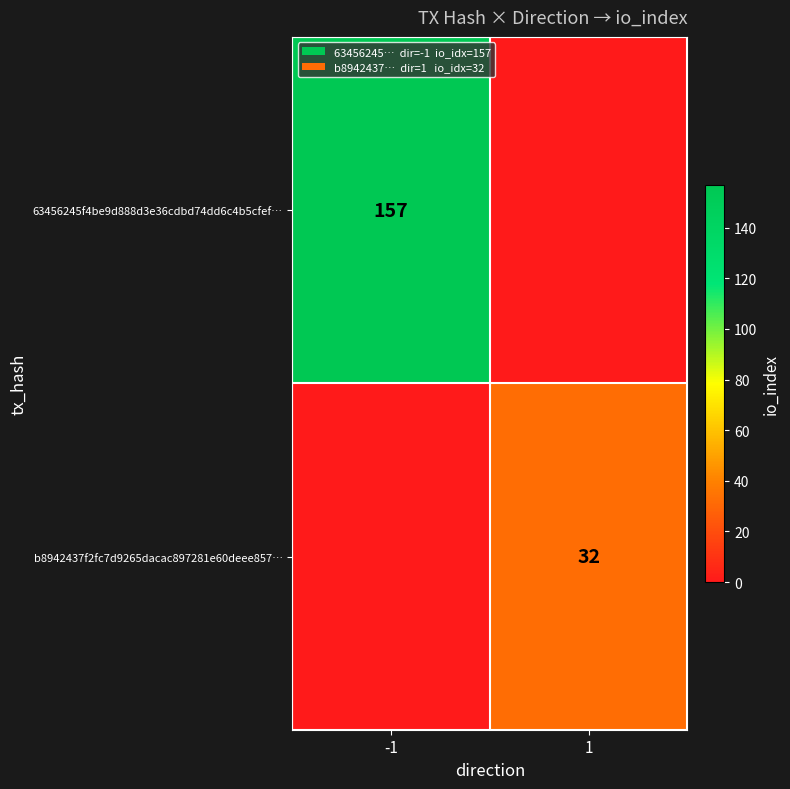

Between -1 and 1, which is larger?

-1